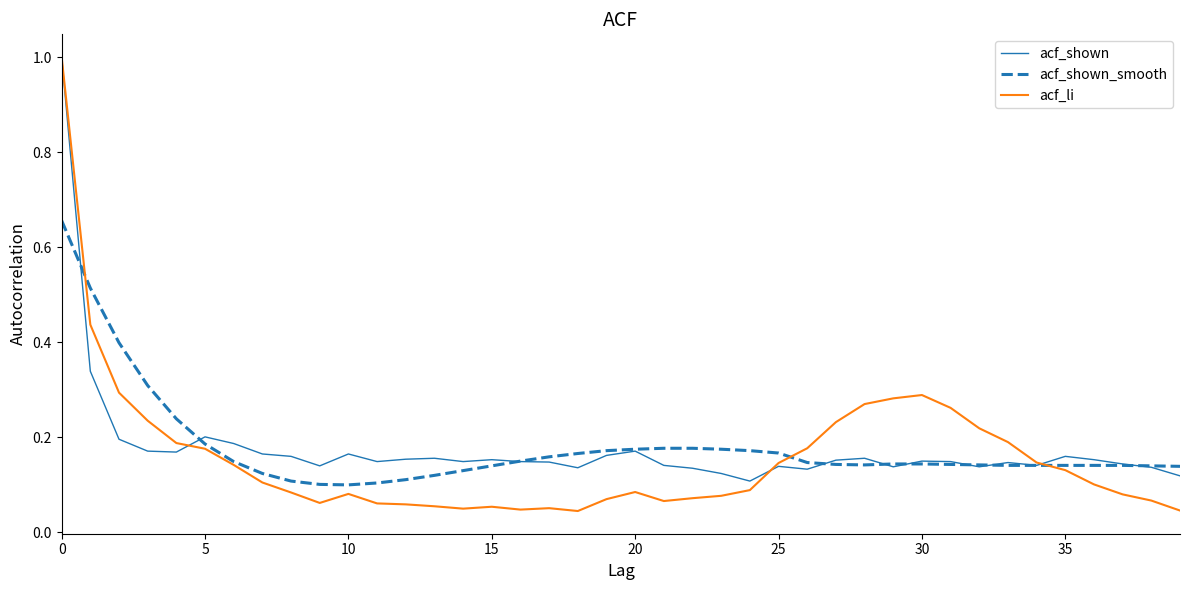

What is the greatest value displayed?

1.0